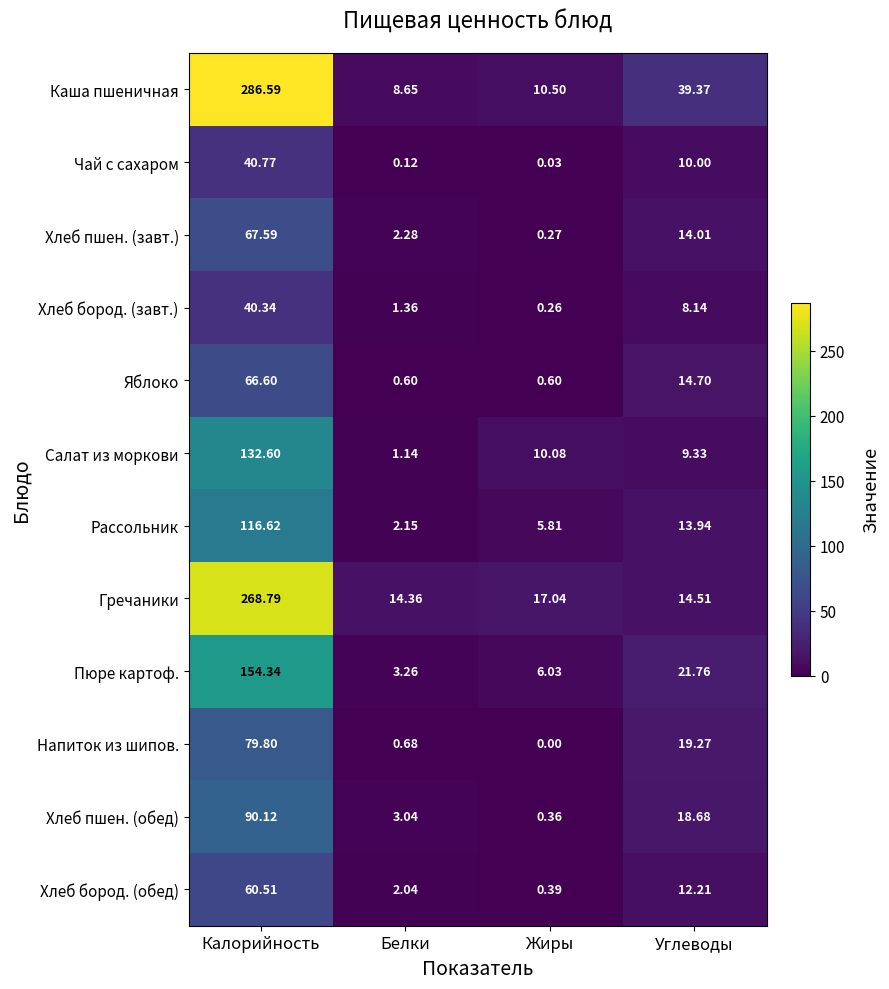

Which series has the largest range (max minus min)?

Каша пшеничная